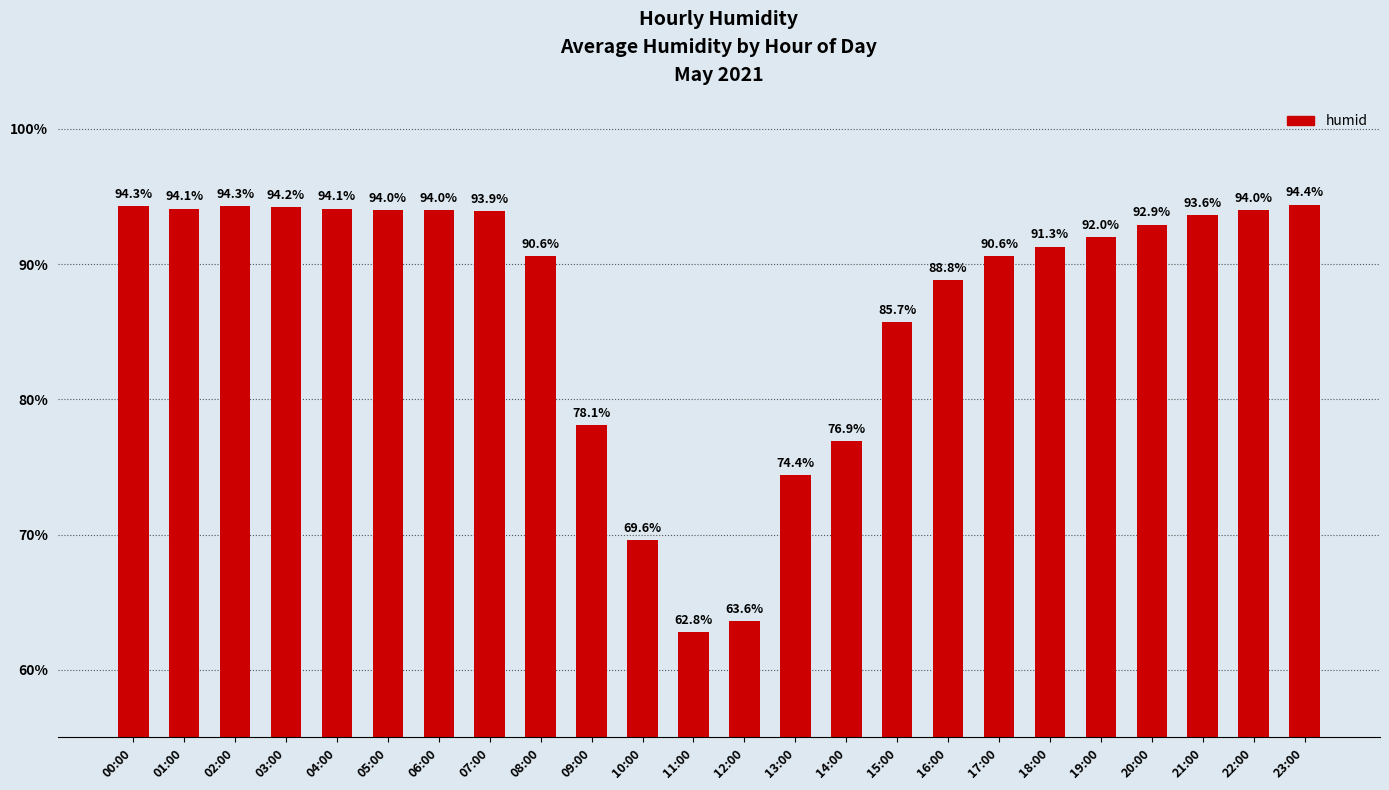

What is the label of the 16th bar from the left?

15:00